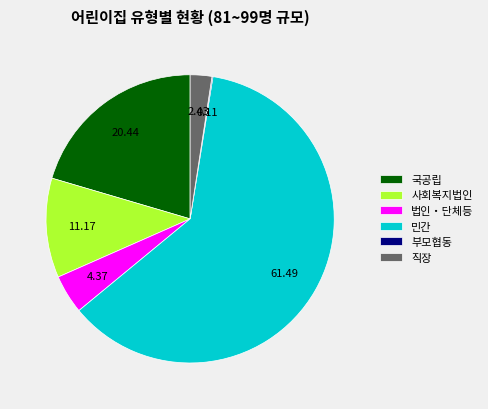

Which category has the biggest portion of the pie?

민간